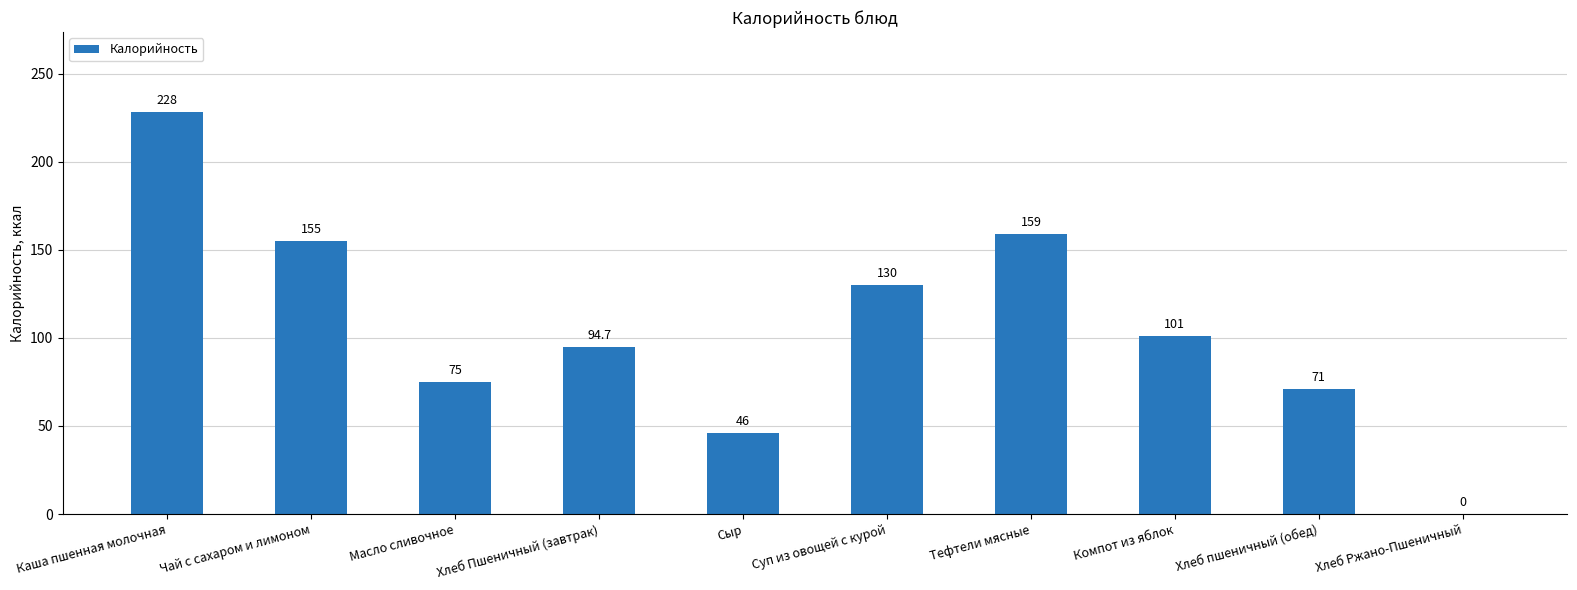

Reading left to right, extract all data points from this chart.

228.0	155.0	75.0	94.7	46.0	130.0	159.0	101.0	71.0	0.0